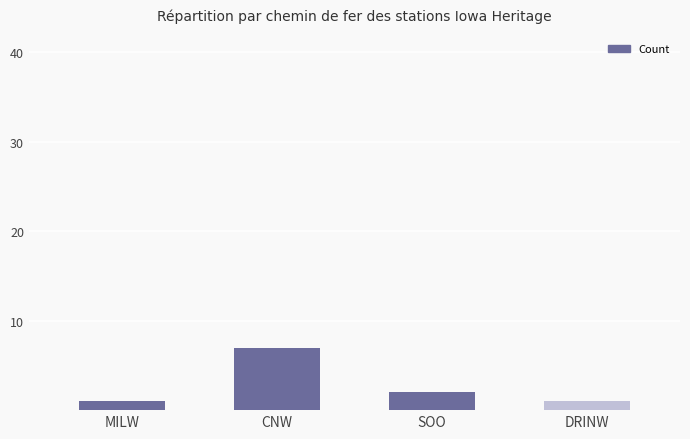

What is the label of the 3rd bar from the left?

SOO